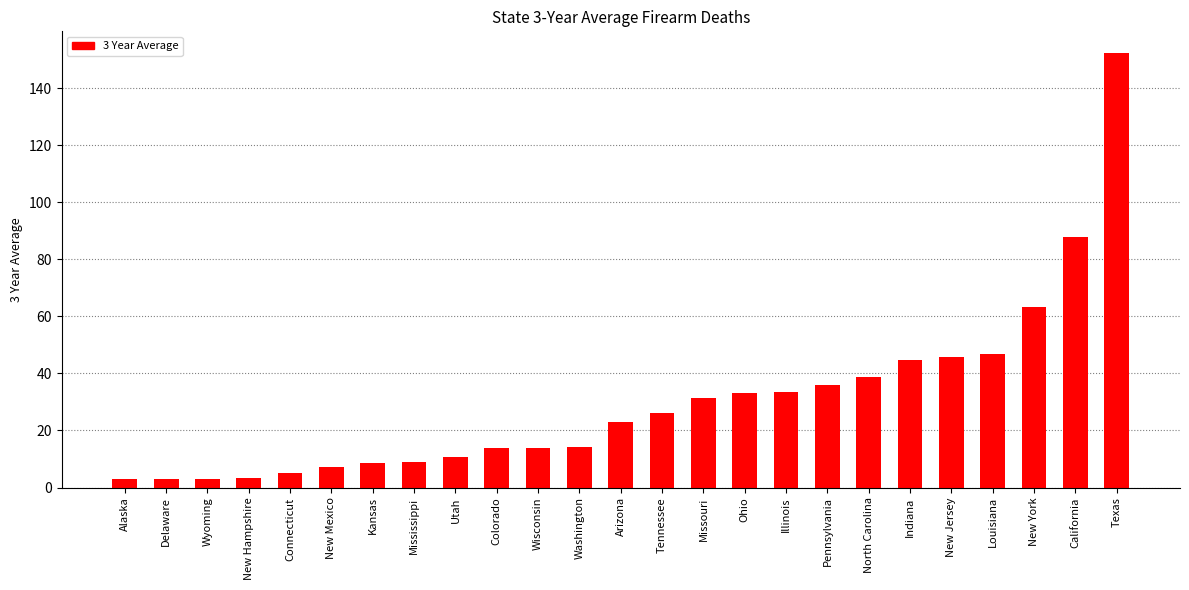

True or false: the data shows 44.7 at Indiana.

True